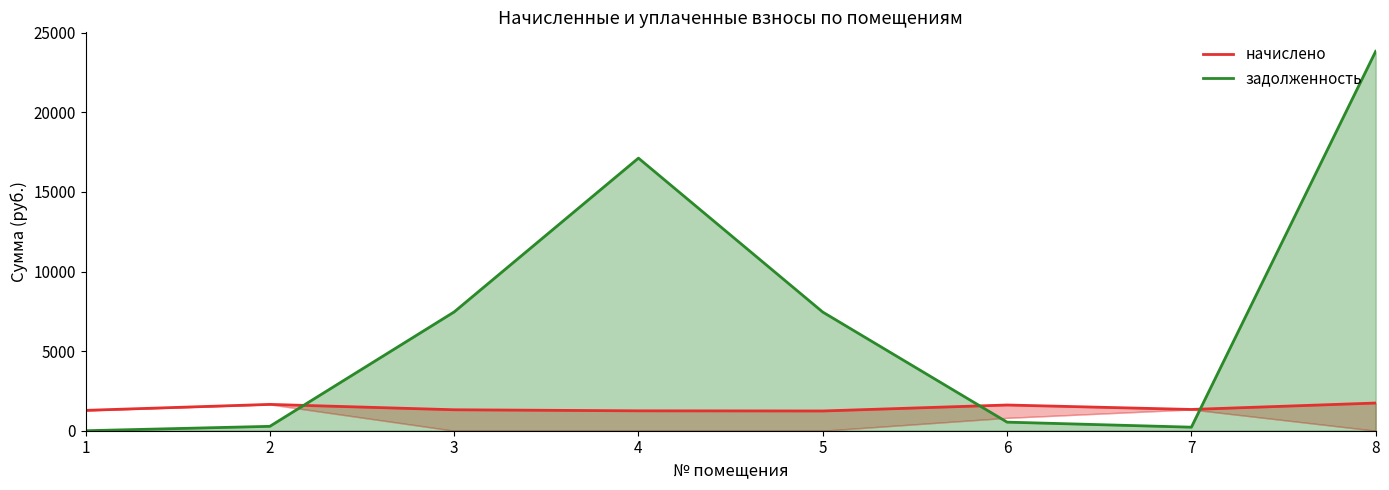

Which series has the largest total across all categories?

задолженность